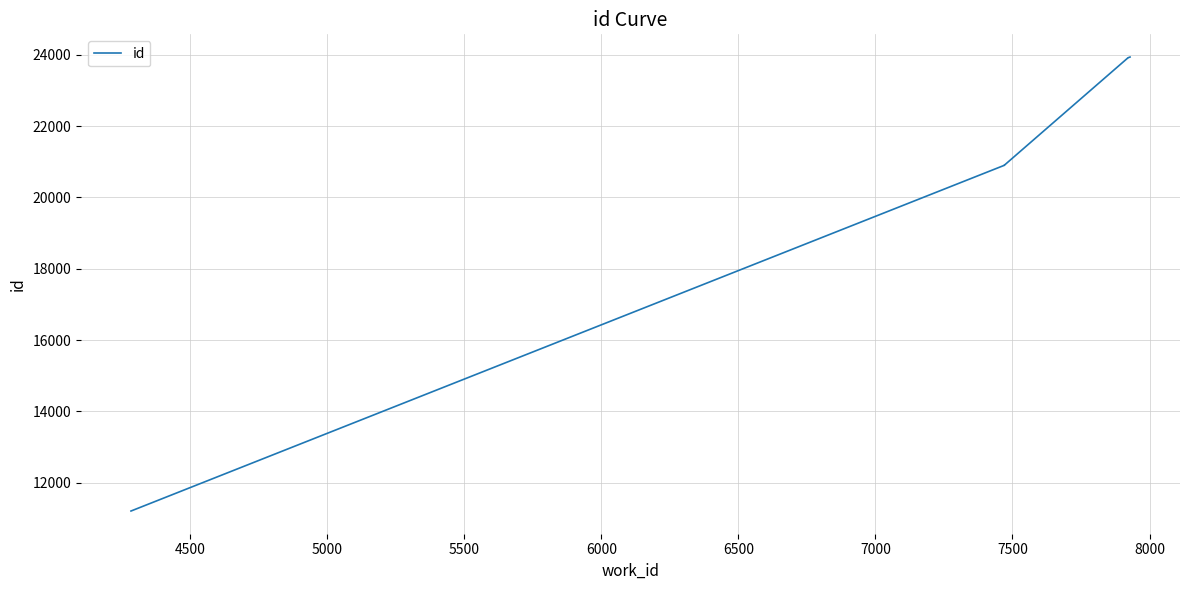

What is the sum of all values?

190504